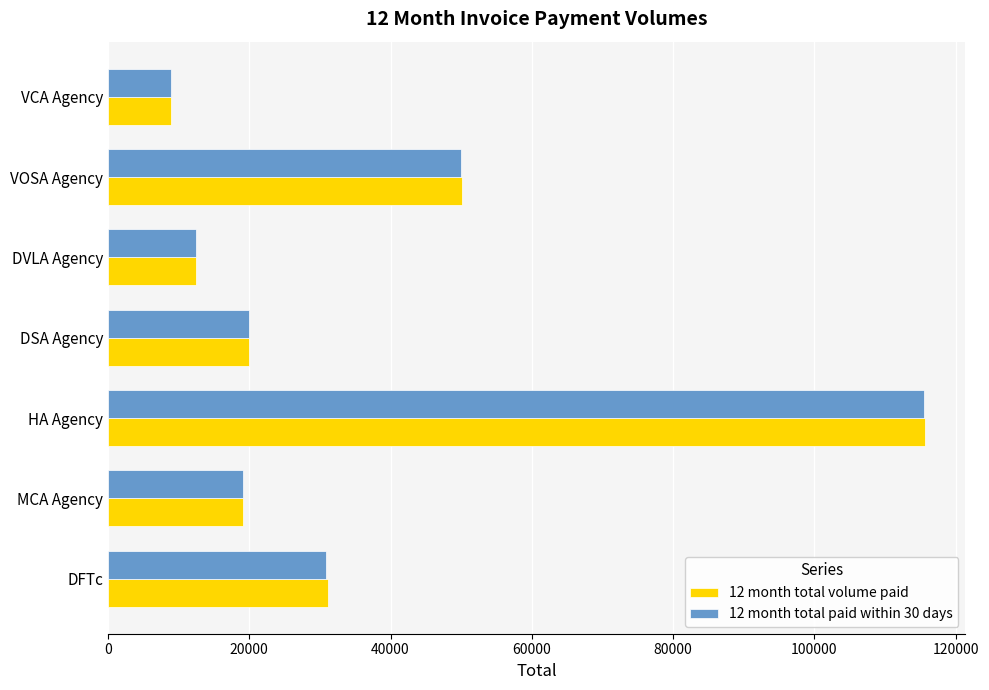

What are all the series names shown in the legend?

12 month total volume paid, 12 month total paid within 30 days